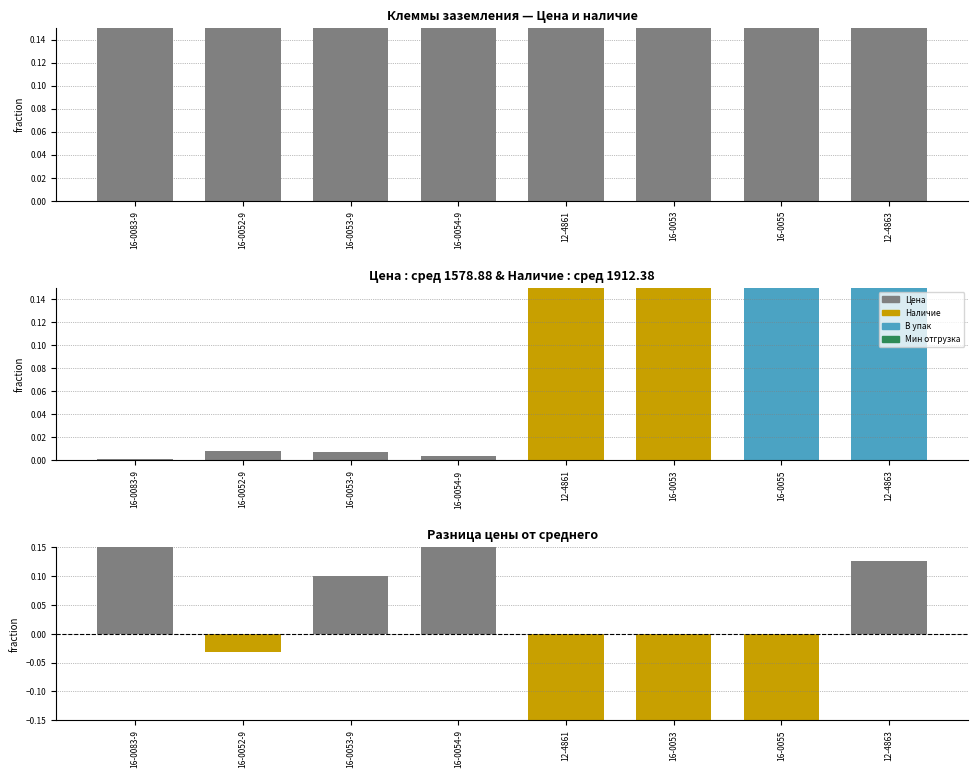

Rank the categories by value from highest to lowest.

16-0083-9, 16-0054-9, 12-4863, 16-0053-9, 16-0052-9, 16-0055, 12-4861, 16-0053